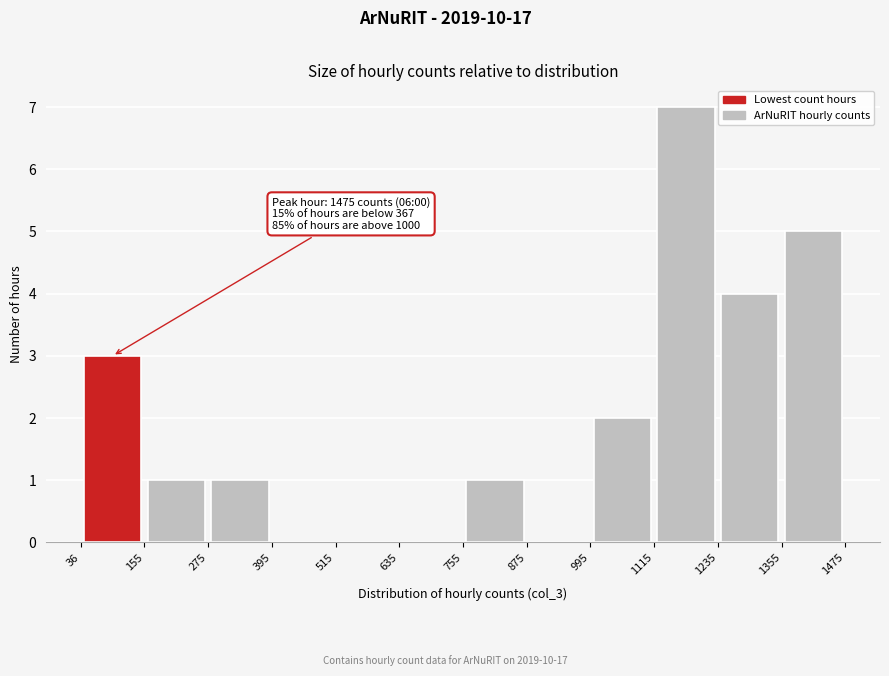

Over which range of the x-axis is the bar tallest?

1115 to 1235